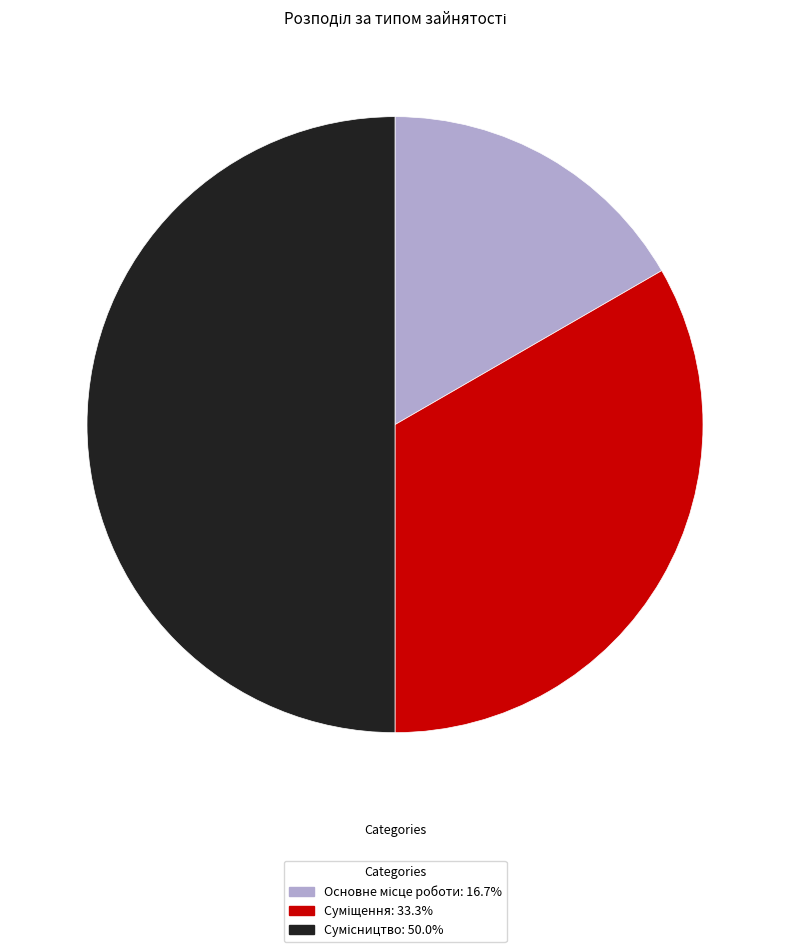

Is there any slice that represents more than half of the pie?

No